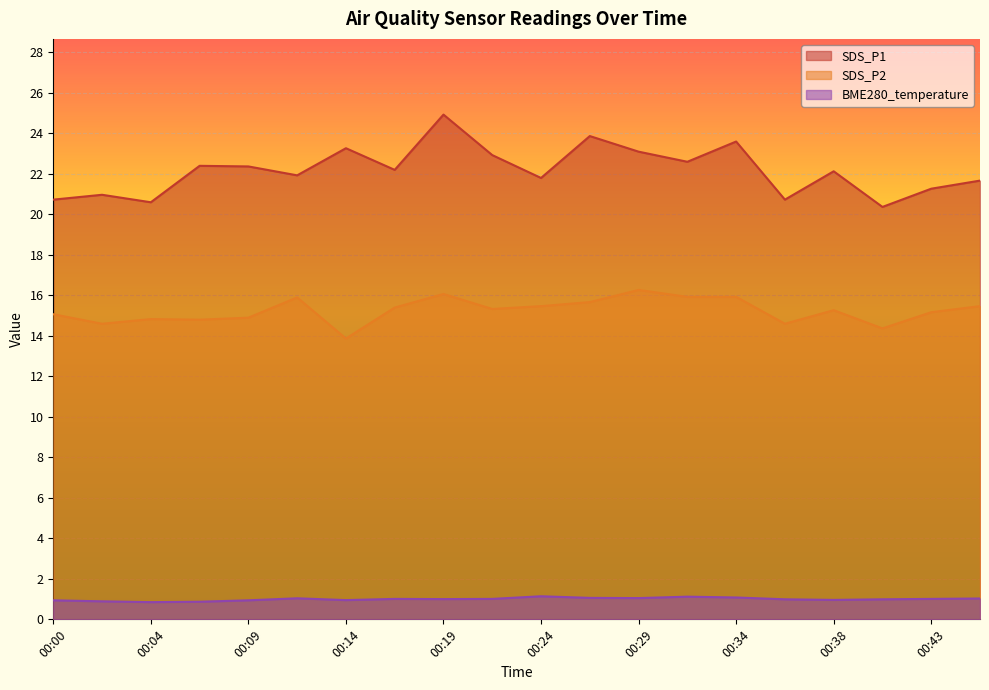

True or false: SDS_P1 has more than 2 interior local peaks.

True